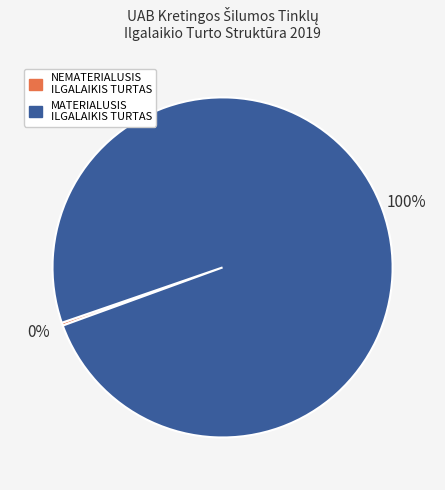

Is the sum of NEMATERIALUSIS ILGALAIKIS TURTAS and MATERIALUSIS ILGALAIKIS TURTAS greater than half?

Yes